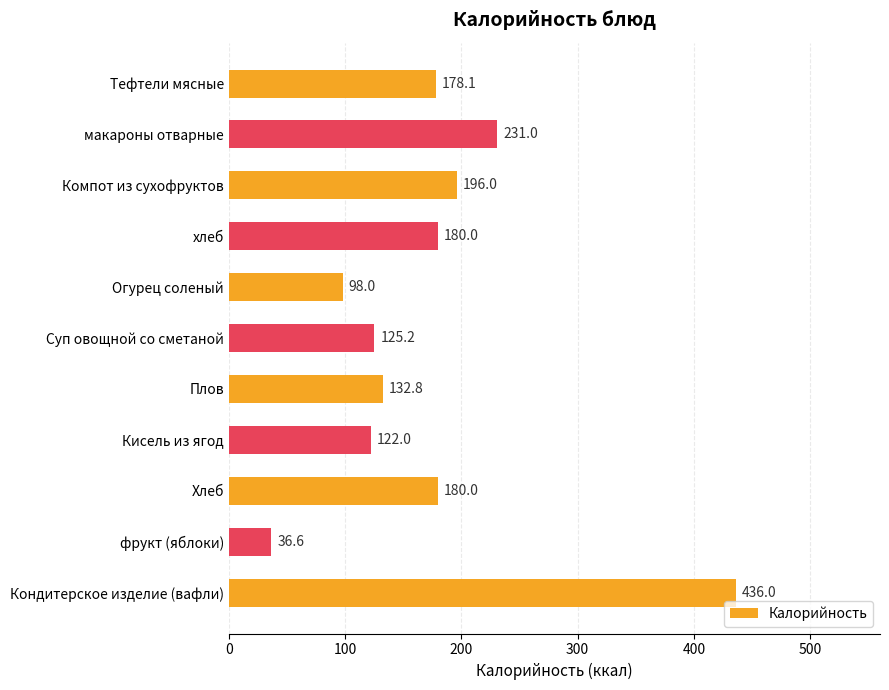

What is the sum of all values?

1915.7